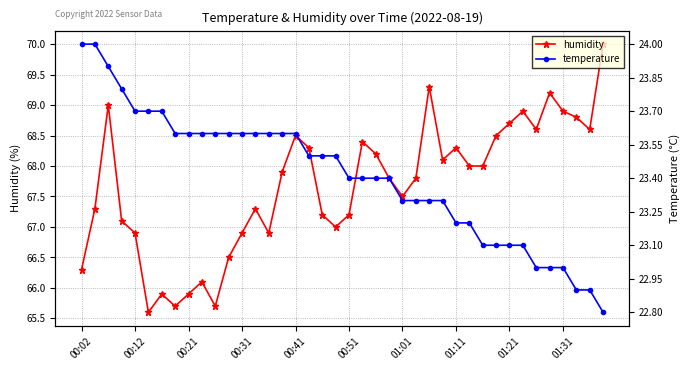

Does the chart display data point markers on the line(s)?

Yes